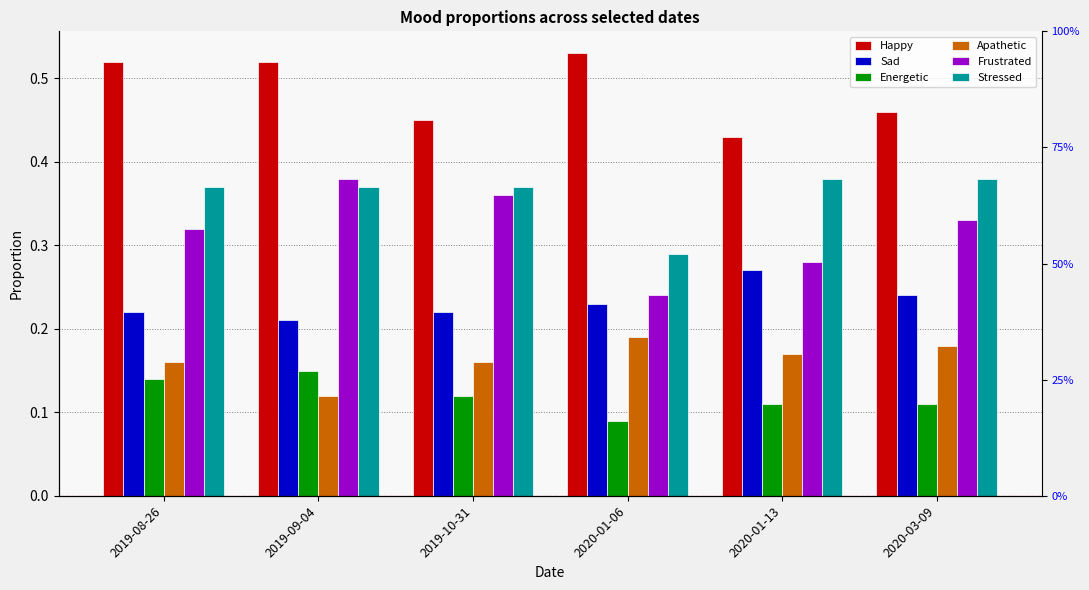

Which series changed the most between 2019-08-26 and 2020-01-13?

Happy